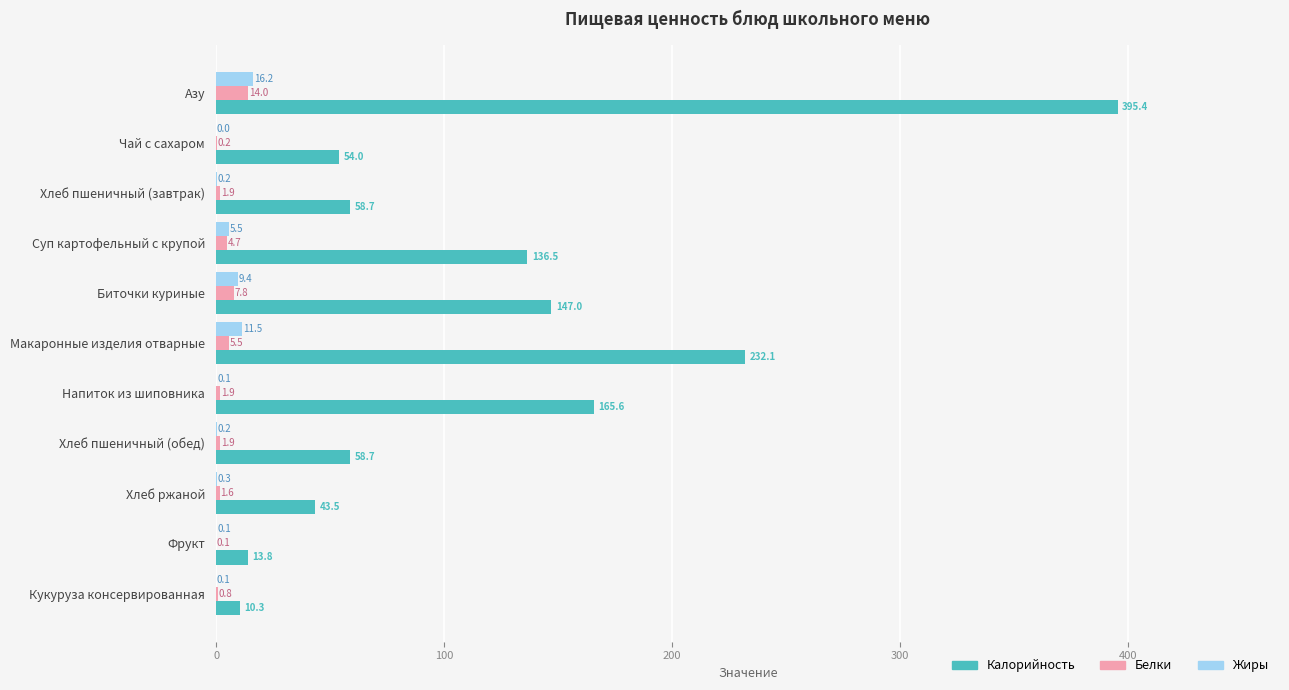

True or false: Калорийность has a value of 165.6 at Напиток из шиповника.

True